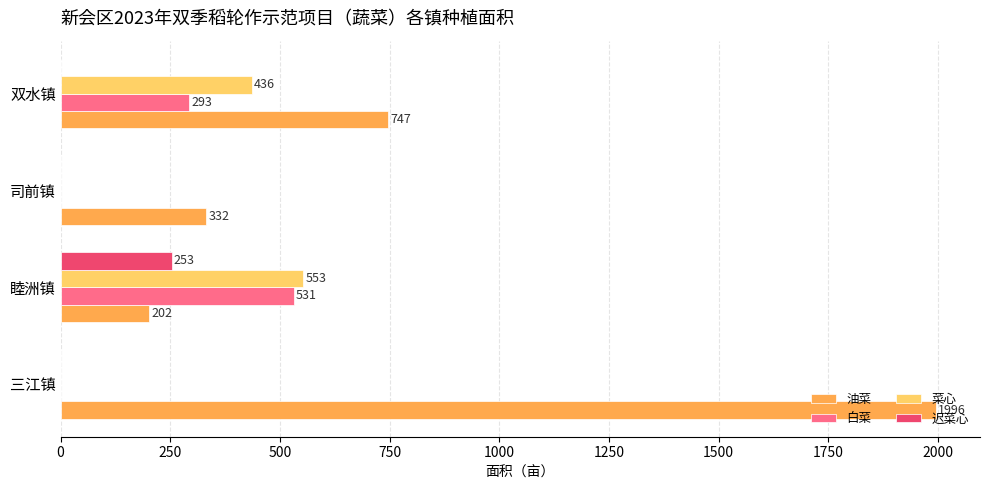

Which category has the highest value in the 迟菜心 series?

睦洲镇